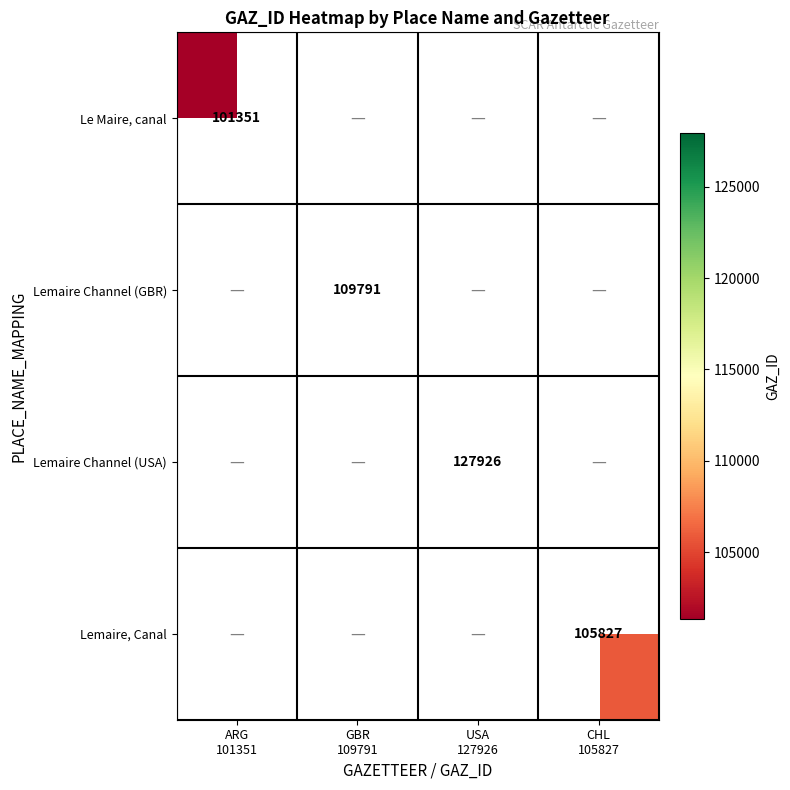

Count the number of data series in this chart.

4